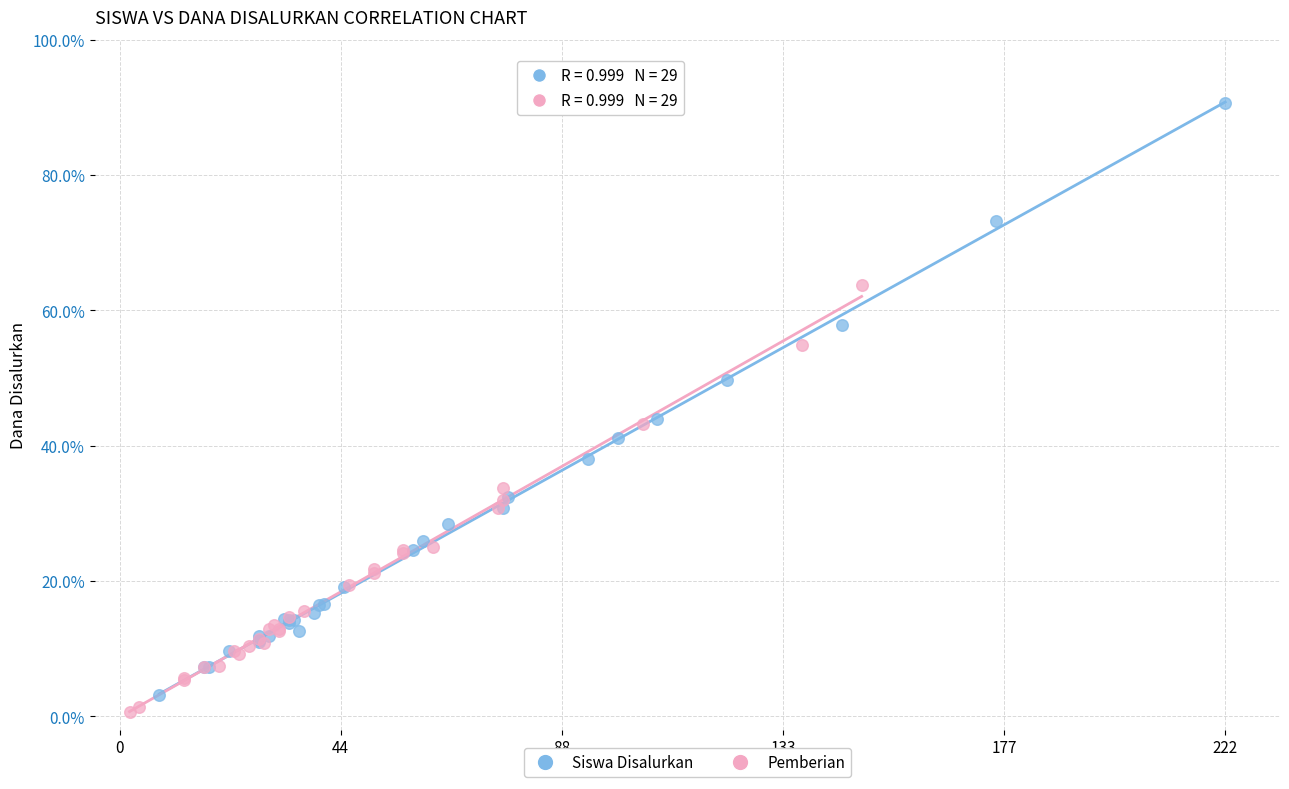

Which series reaches the minimum Y coordinate?

Pemberian